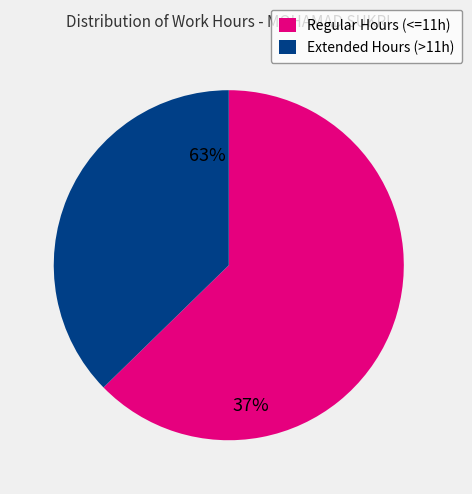

Rank the categories by value from lowest to highest.

Extended Hours (>11h), Regular Hours (<=11h)